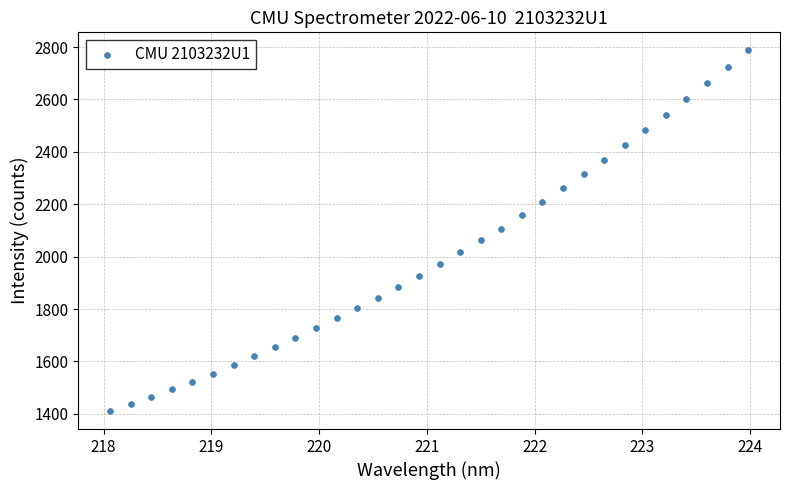

What is the range of X values (max minus min)?

5.9